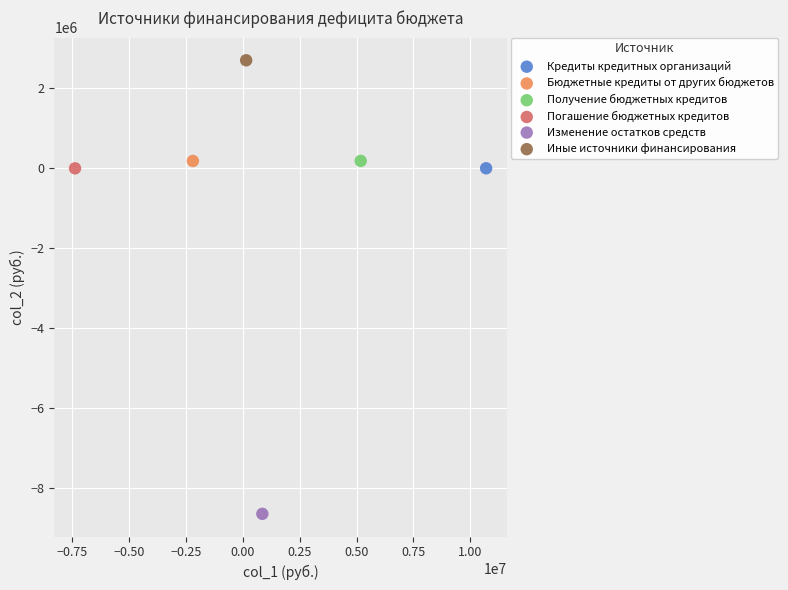

What are all the series names shown in the legend?

Кредиты кредитных организаций, Бюджетные кредиты от других бюджетов, Получение бюджетных кредитов, Погашение бюджетных кредитов, Изменение остатков средств, Иные источники финансирования